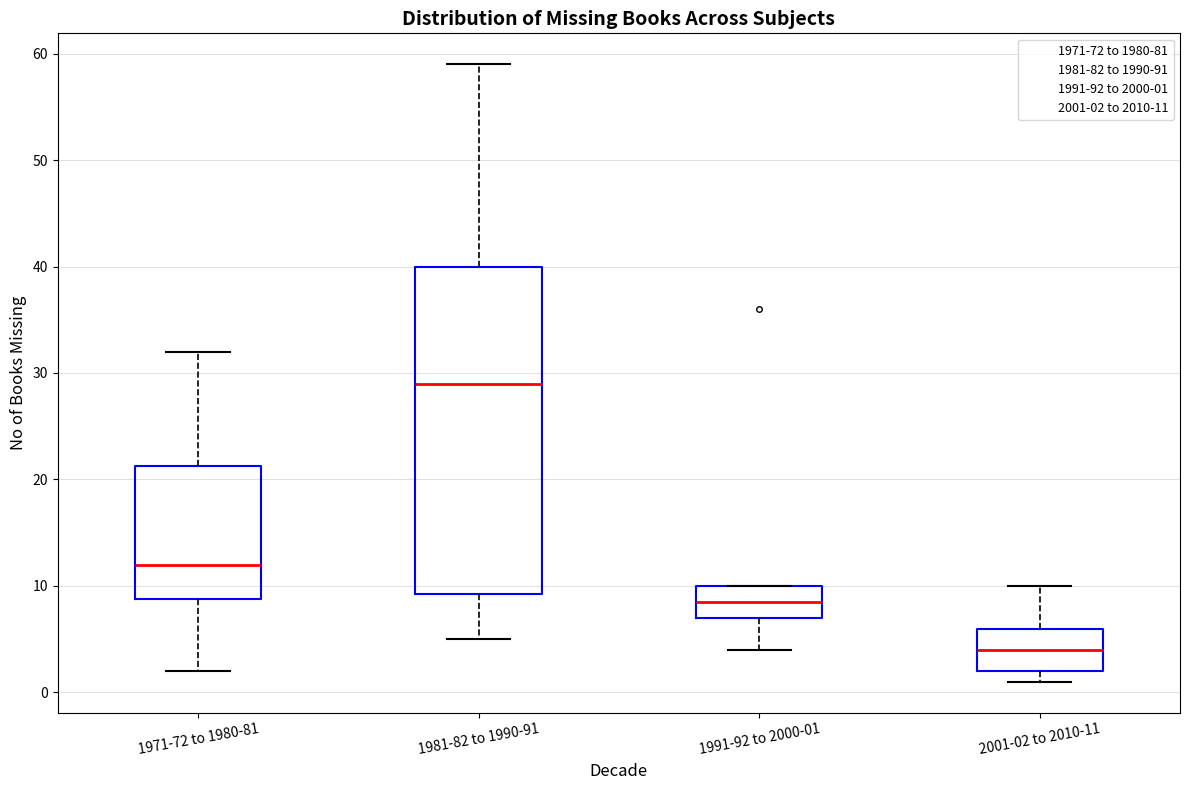

Reading left to right, read every box against the y-axis: the position of its median line, the range the box covers, and the ends of its whiskers. The values are not printed on the chart, so give them approximately, as read against the axis.

1971-72 to 1980-81: median 12, box 9 to 21, whiskers 2 to 32
1981-82 to 1990-91: median 29, box 9 to 40, whiskers 5 to 59
1991-92 to 2000-01: median 9, box 7 to 10, whiskers 4 to 10
2001-02 to 2010-11: median 4, box 2 to 6, whiskers 1 to 10